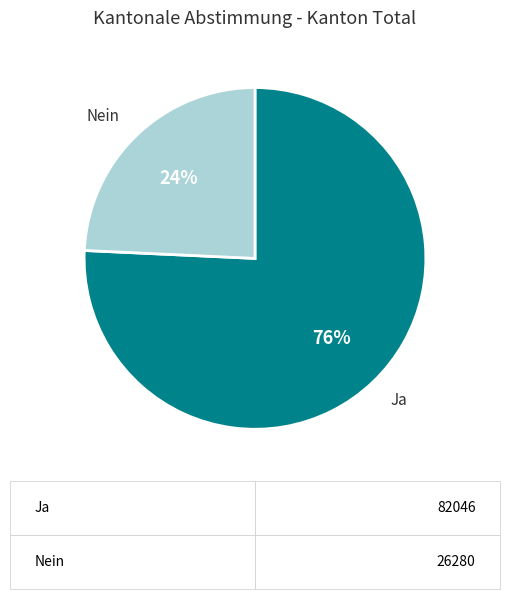

To the nearest percent, what is the average slice percentage?

50%